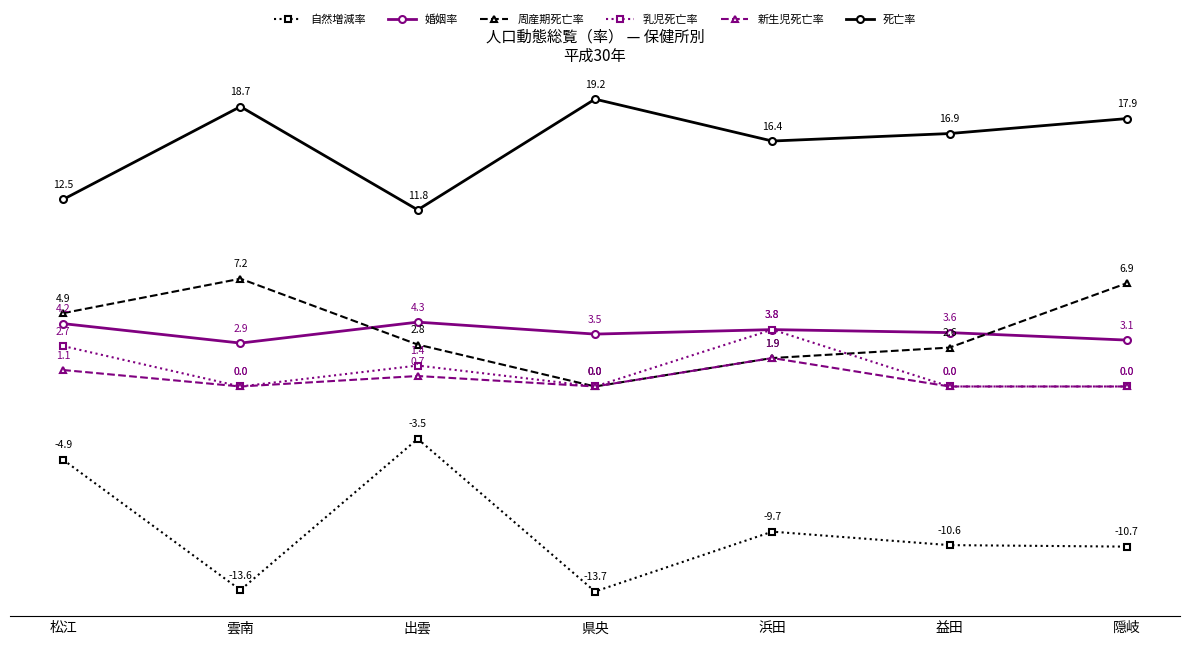

At which category does 周産期死亡率 reach its first local peak?

雲南